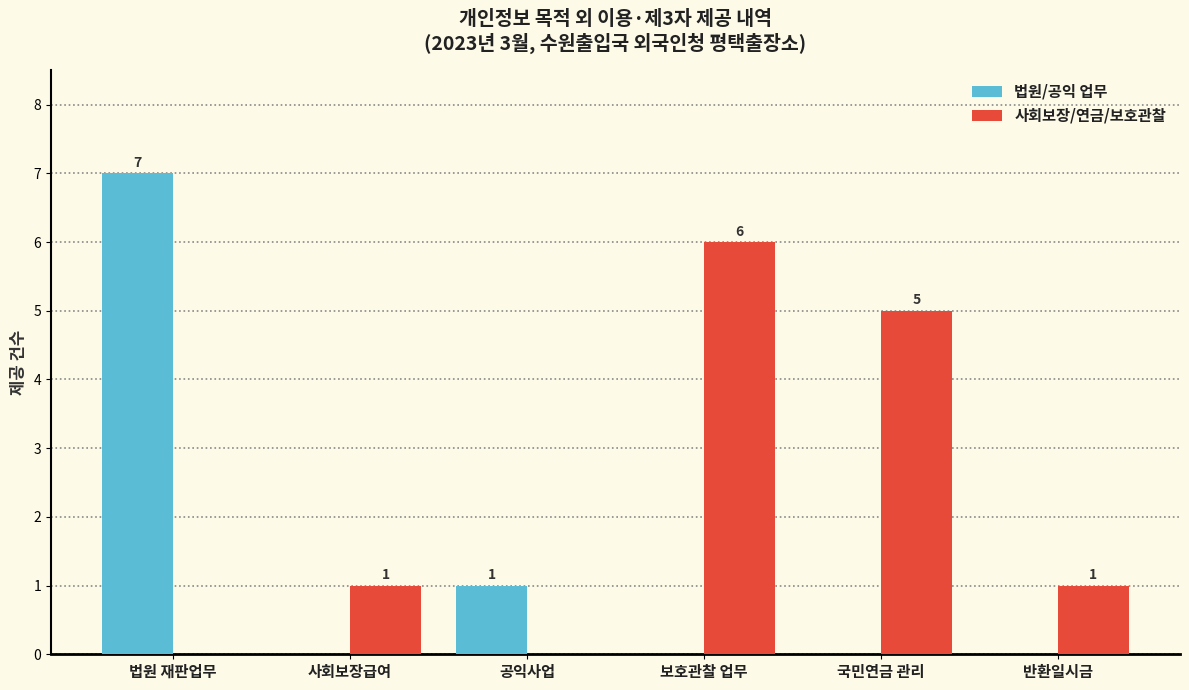

How many 법원/공익 업무 values are between 0 and 1?

5